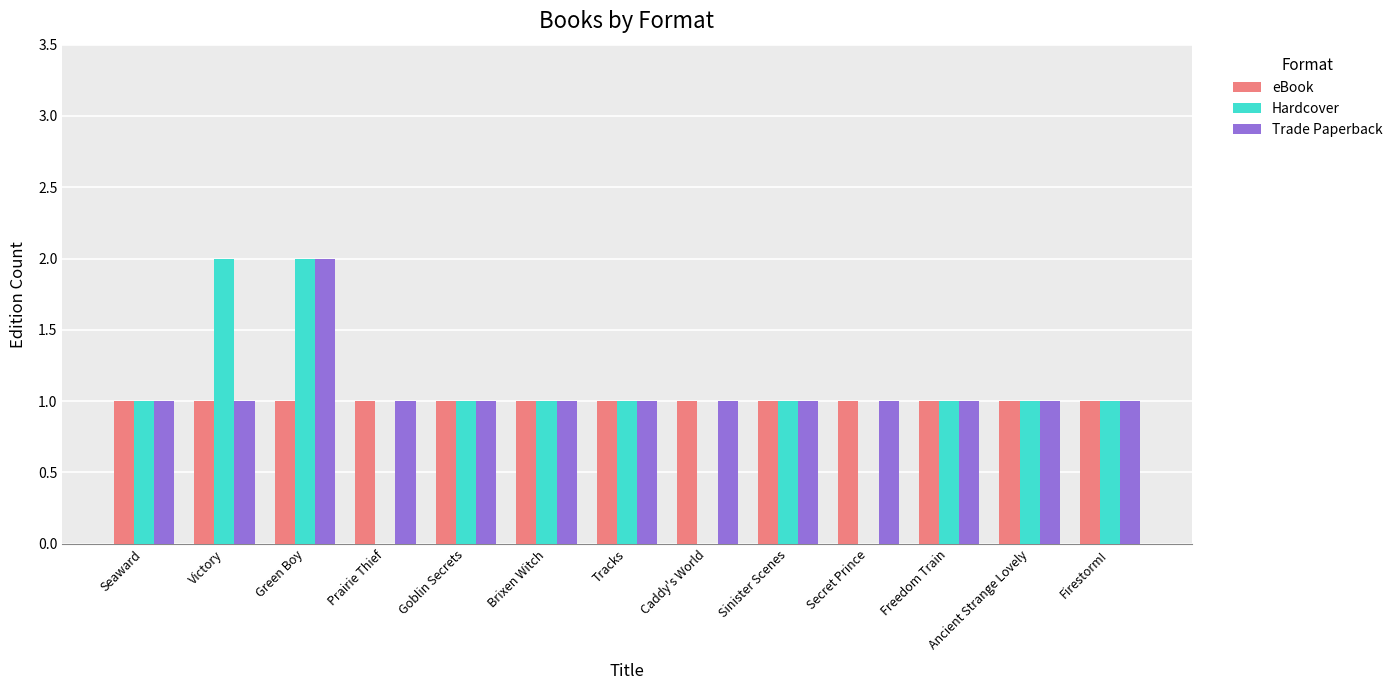

Which series has the widest spread of values?

Hardcover